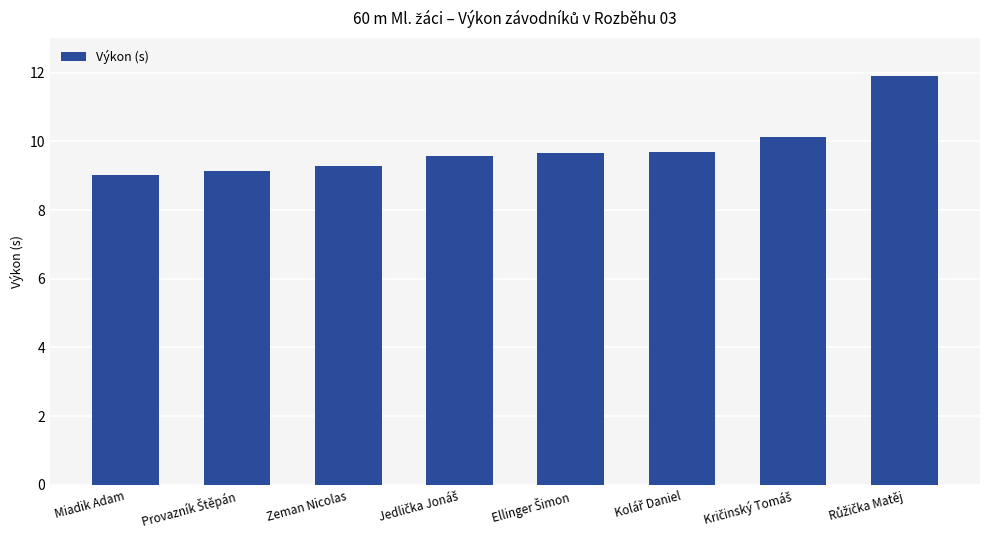

Read the value at Zeman Nicolas.

9.3